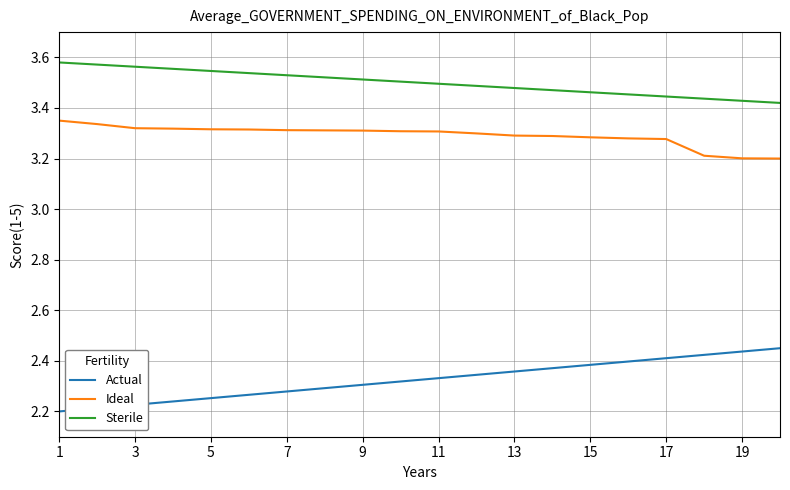

True or false: Actual has more than 2 points higher than both neighbors.

False